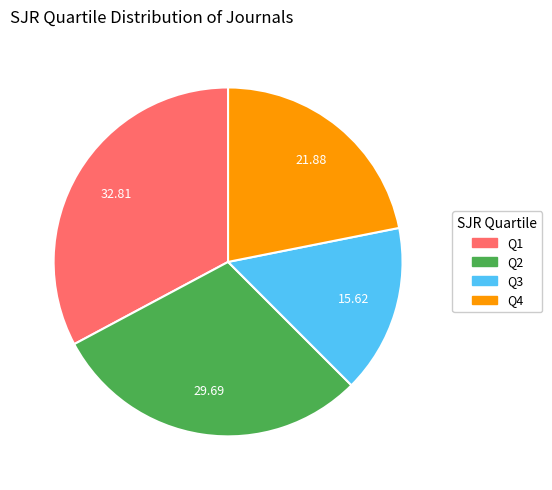

Is it true that Q2 is 21% of the pie?

False